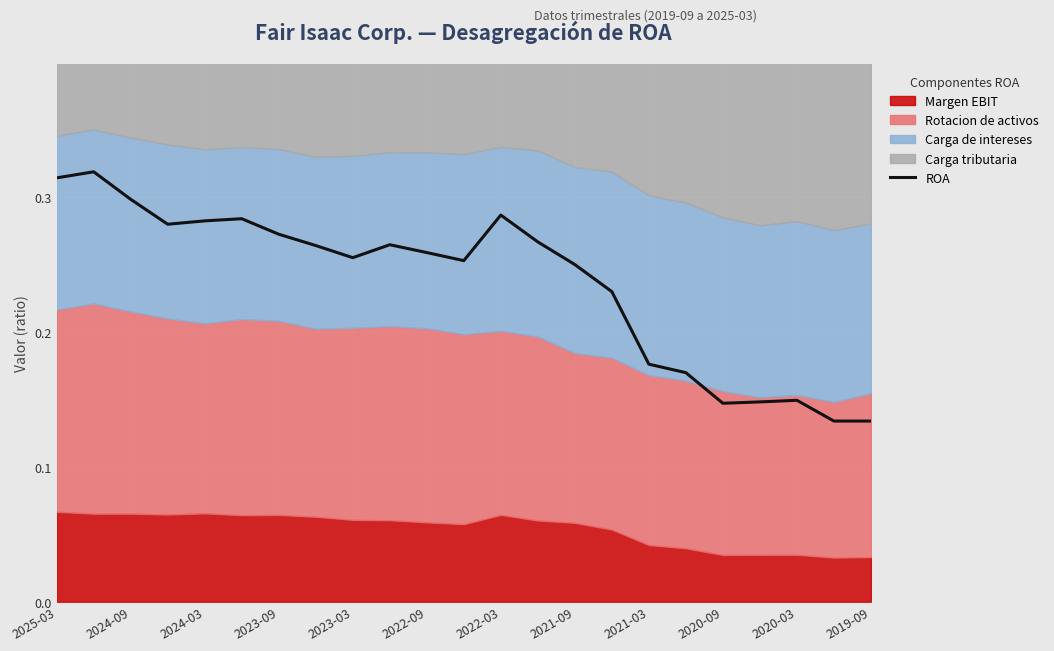

Is it true that ROA equals 0.4 at 2023-03?

False